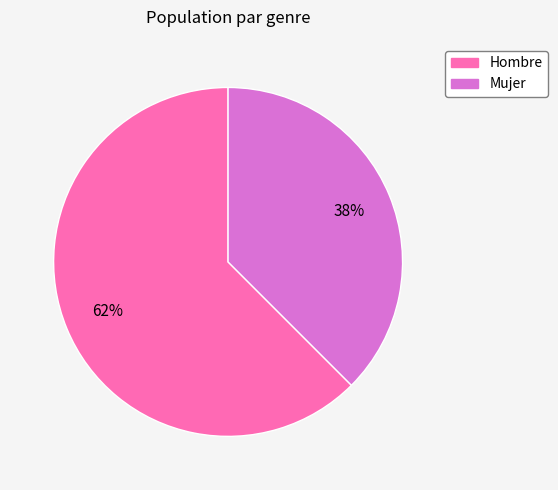

The Hombre slice represents 57% of the pie. True or false?

False